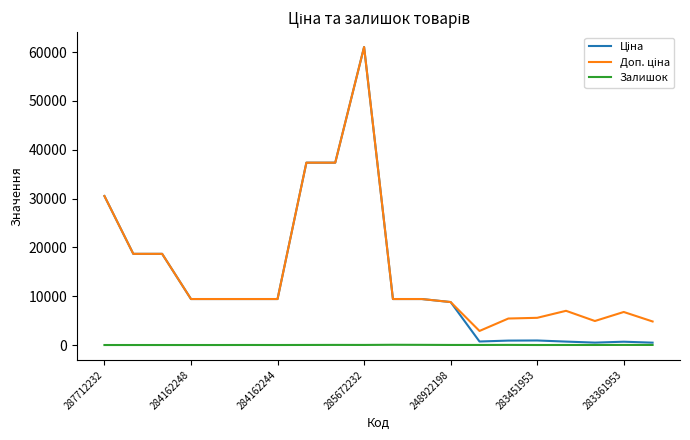

Which label corresponds to the largest value in the chart?

285672232